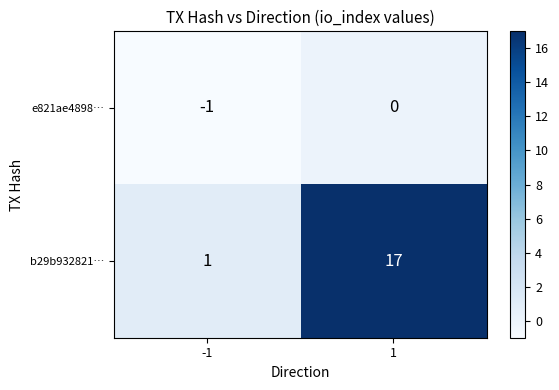

Is it true that b29b932821… equals 1 at -1?

True